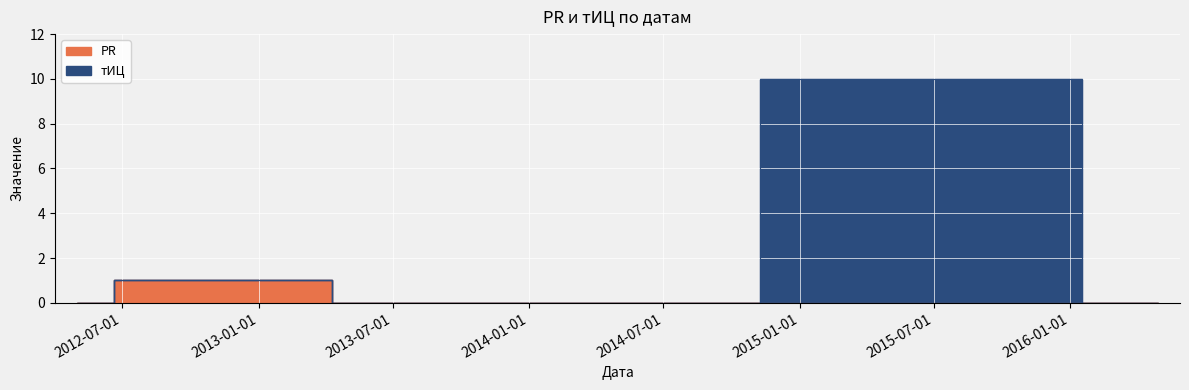

At which category does тИЦ reach its first local valley?

2013-12-11